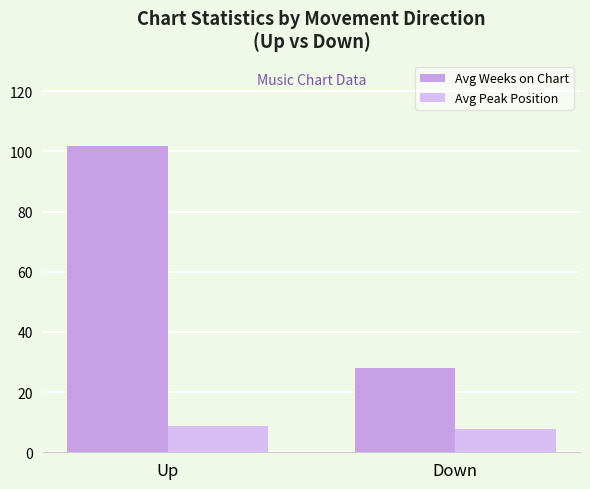

How many data points does each series have?

2